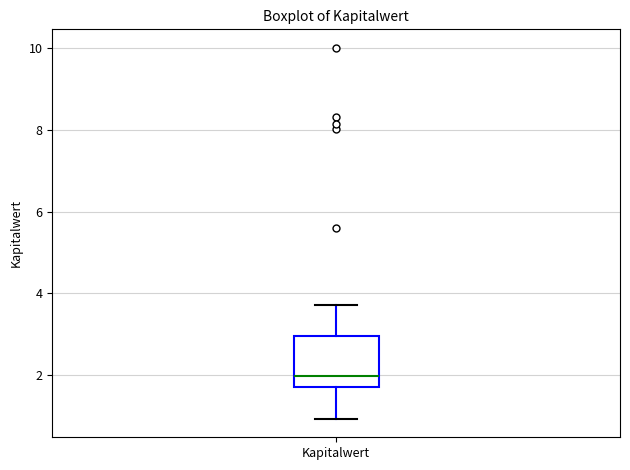

Transcribe this box plot: give where the median line is, the range the box spans, and where the two whiskers end, as read against the y-axis. The values are not printed on the chart, so give them approximately, as read against the axis.

median 2.0, box 1.8 to 3.0, whiskers 1.0 to 3.8